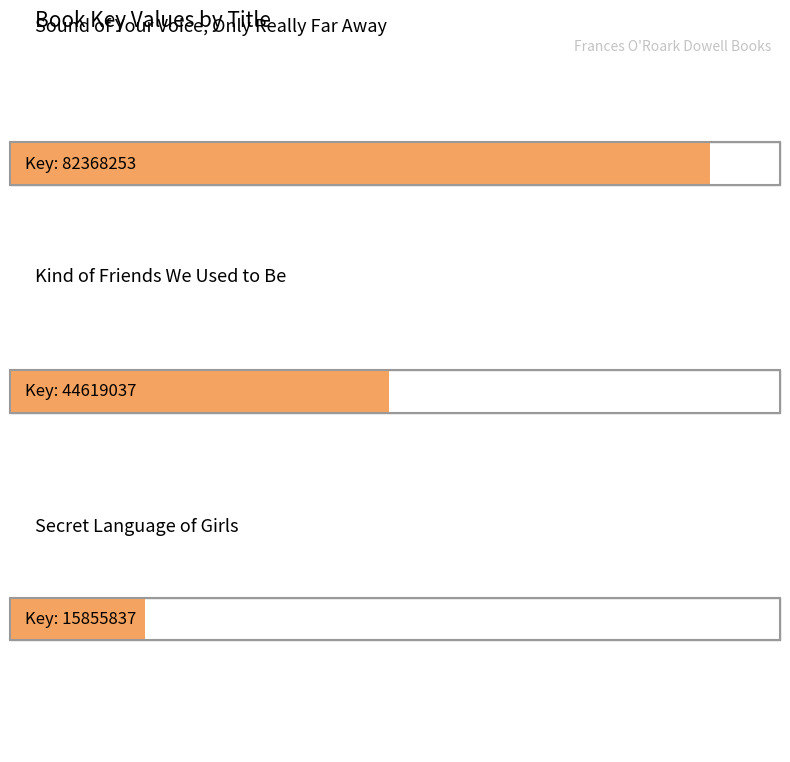

Which label corresponds to the largest value in the chart?

Sound of Your Voice, Only Really Far Away